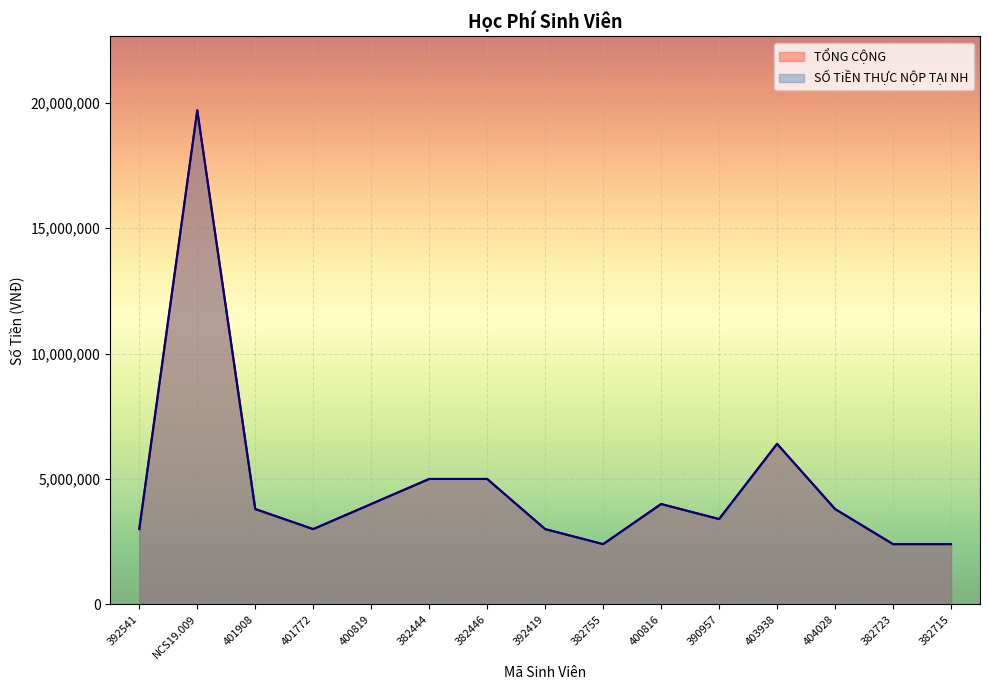

Rank the series at 382755 from highest to lowest value.

TỔNG CỘNG, SỐ TiỀN THỰC NỘP TẠI NH